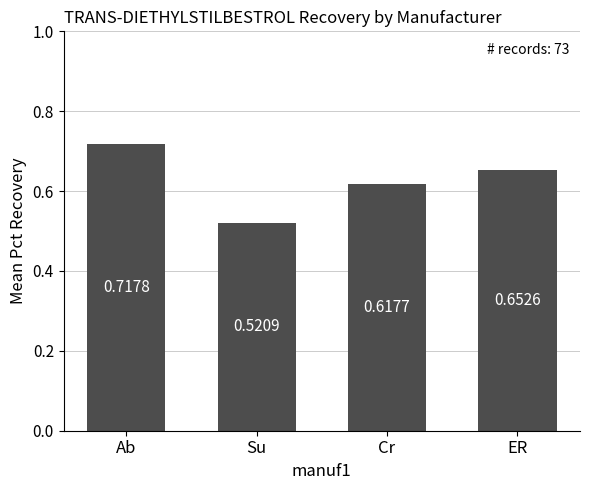

What is the label of the 2nd bar from the left?

Su